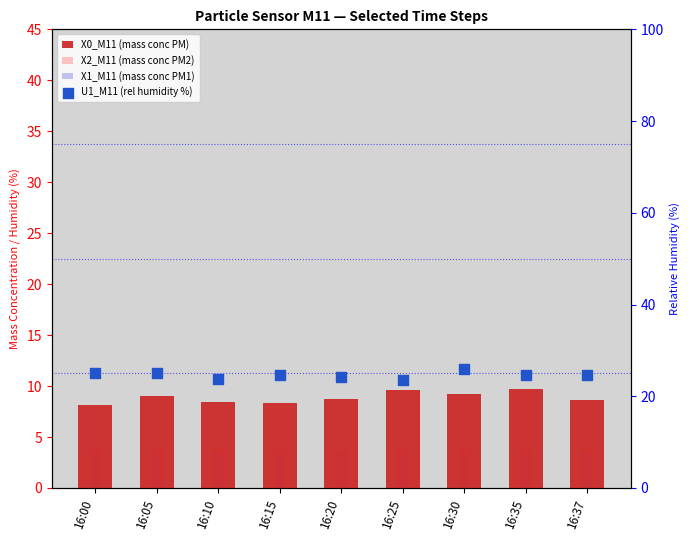

Which series reaches the minimum Y coordinate?

X1_M11 (mass conc PM1)